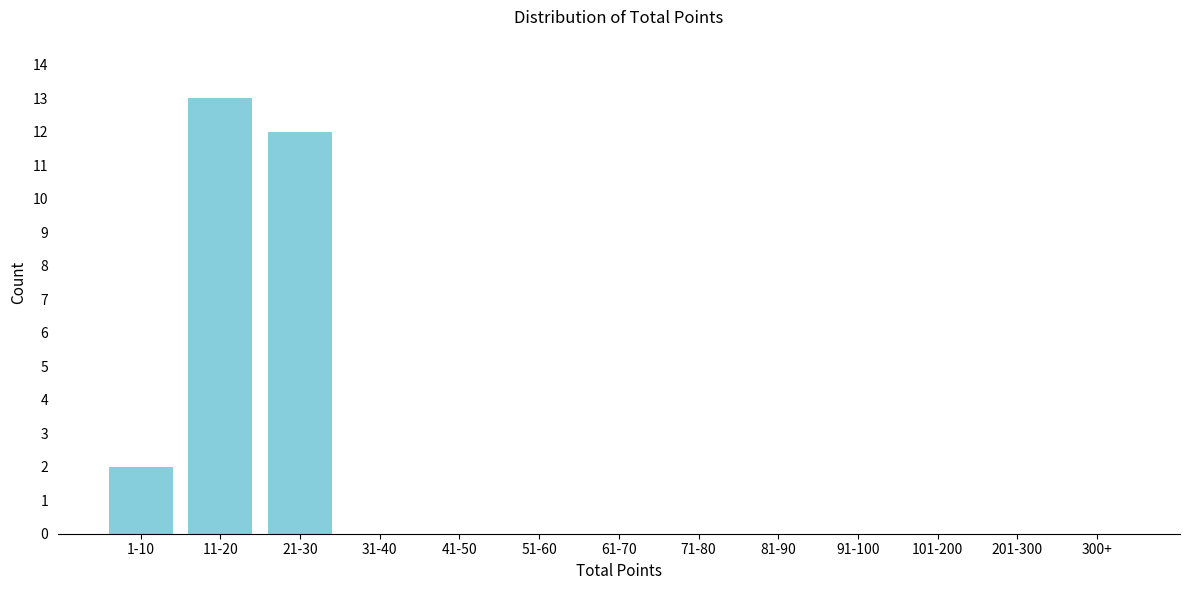

Reading left to right, extract all data points from this chart.

1-10=2	11-20=13	21-30=12	31-40=0	41-50=0	51-60=0	61-70=0	71-80=0	81-90=0	91-100=0	101-200=0	201-300=0	300+=0